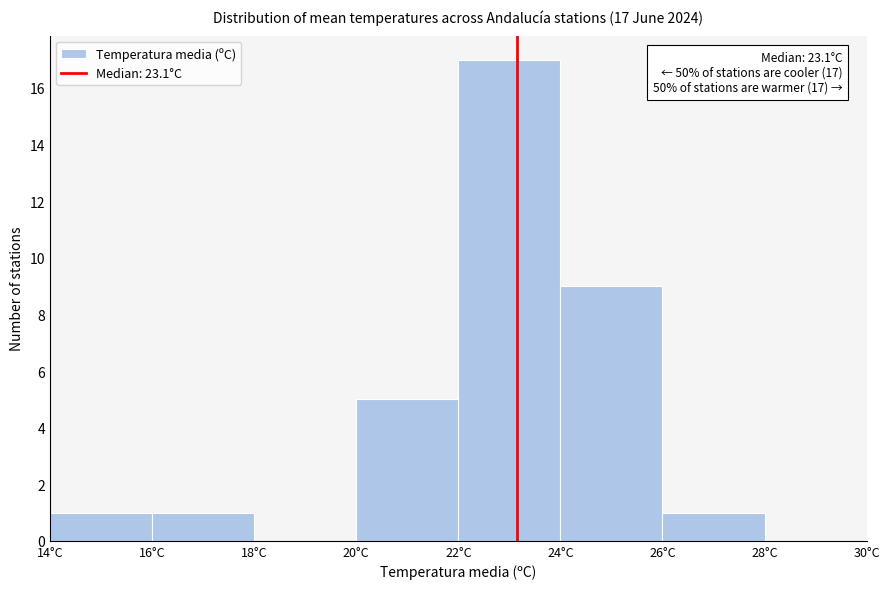

Over which range of the x-axis is the bar tallest?

22 to 24